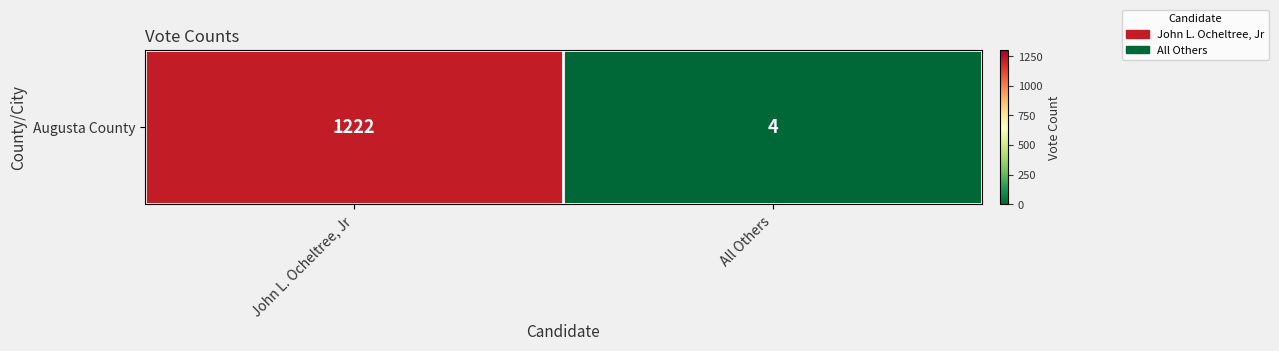

How many data points does each series have?

2